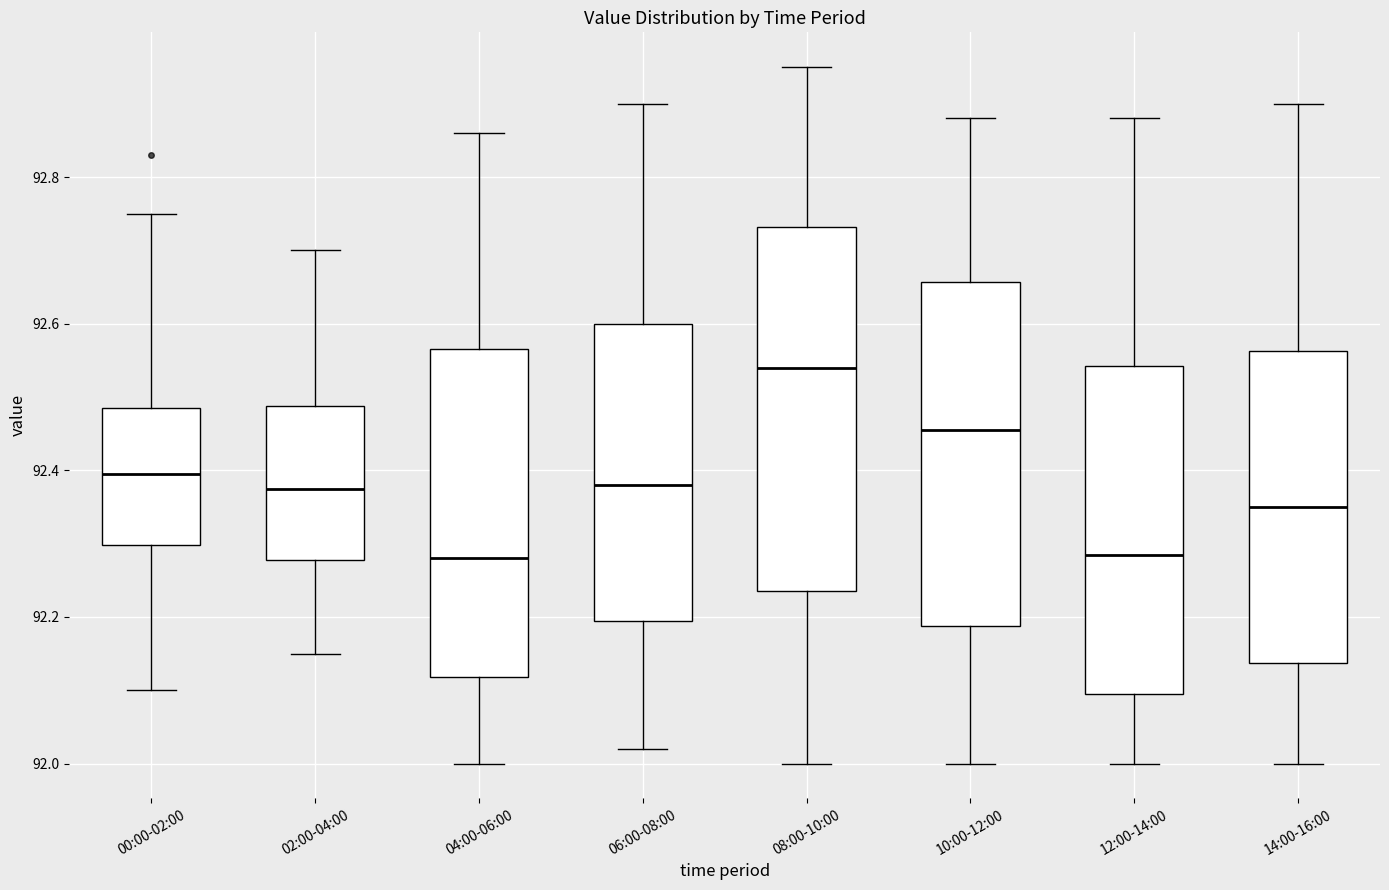

Comparing the boxes themselves (not the whiskers), which one is the tallest?

08:00-10:00